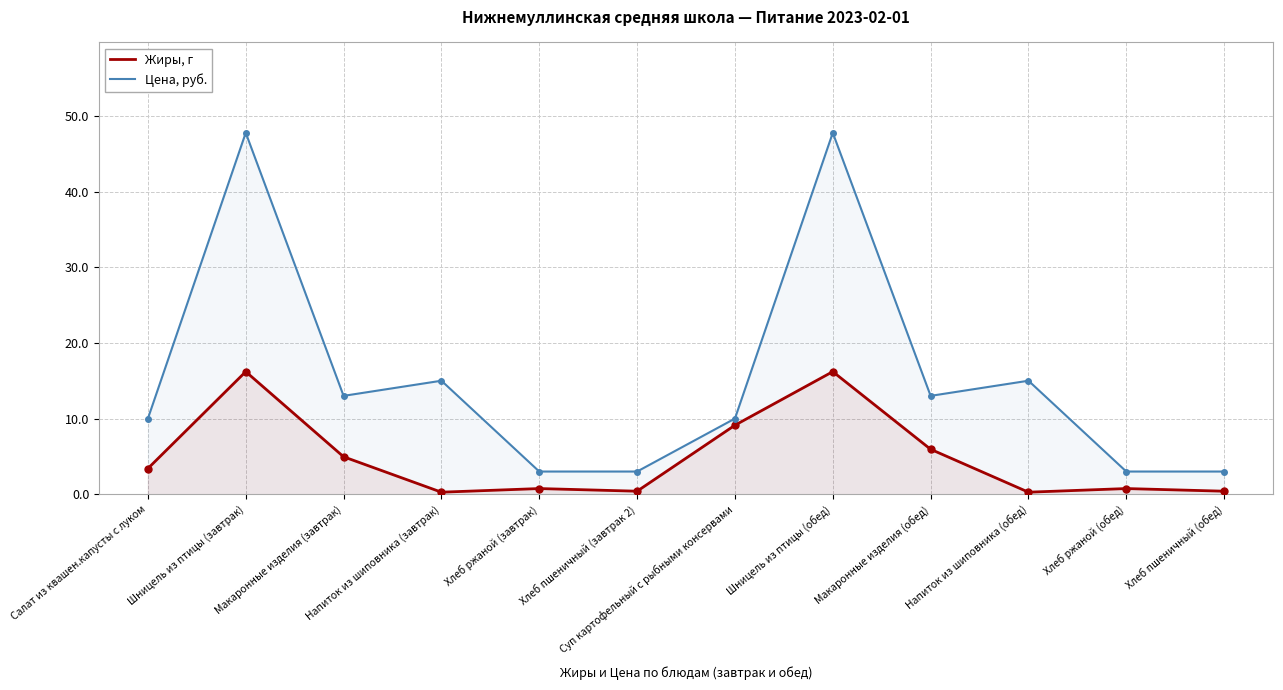

Which series has the largest total across all categories?

Цена, руб.